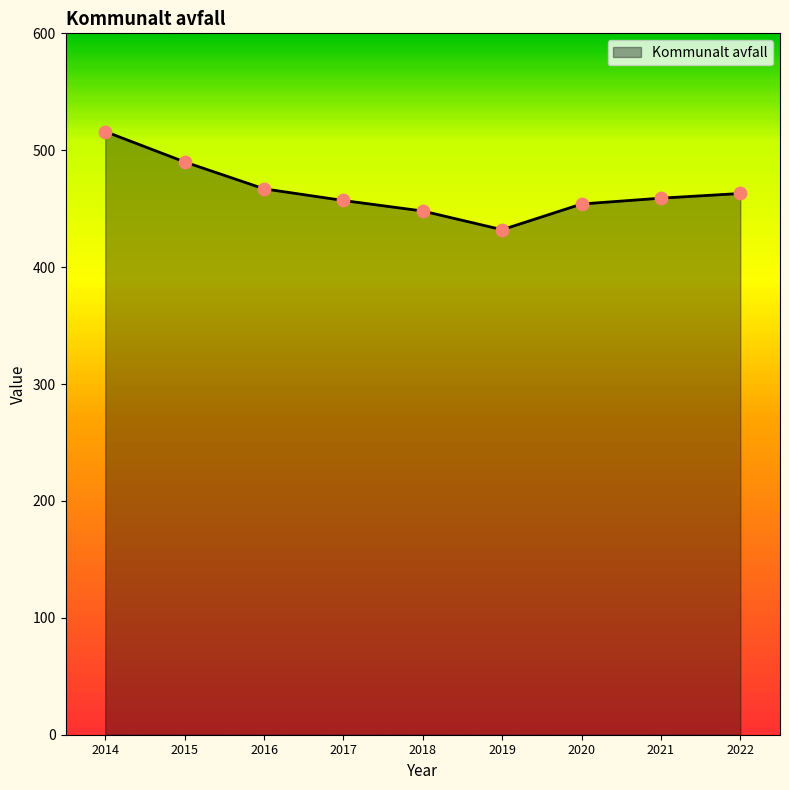

What is the change in value from 2018 to 2019?

-16